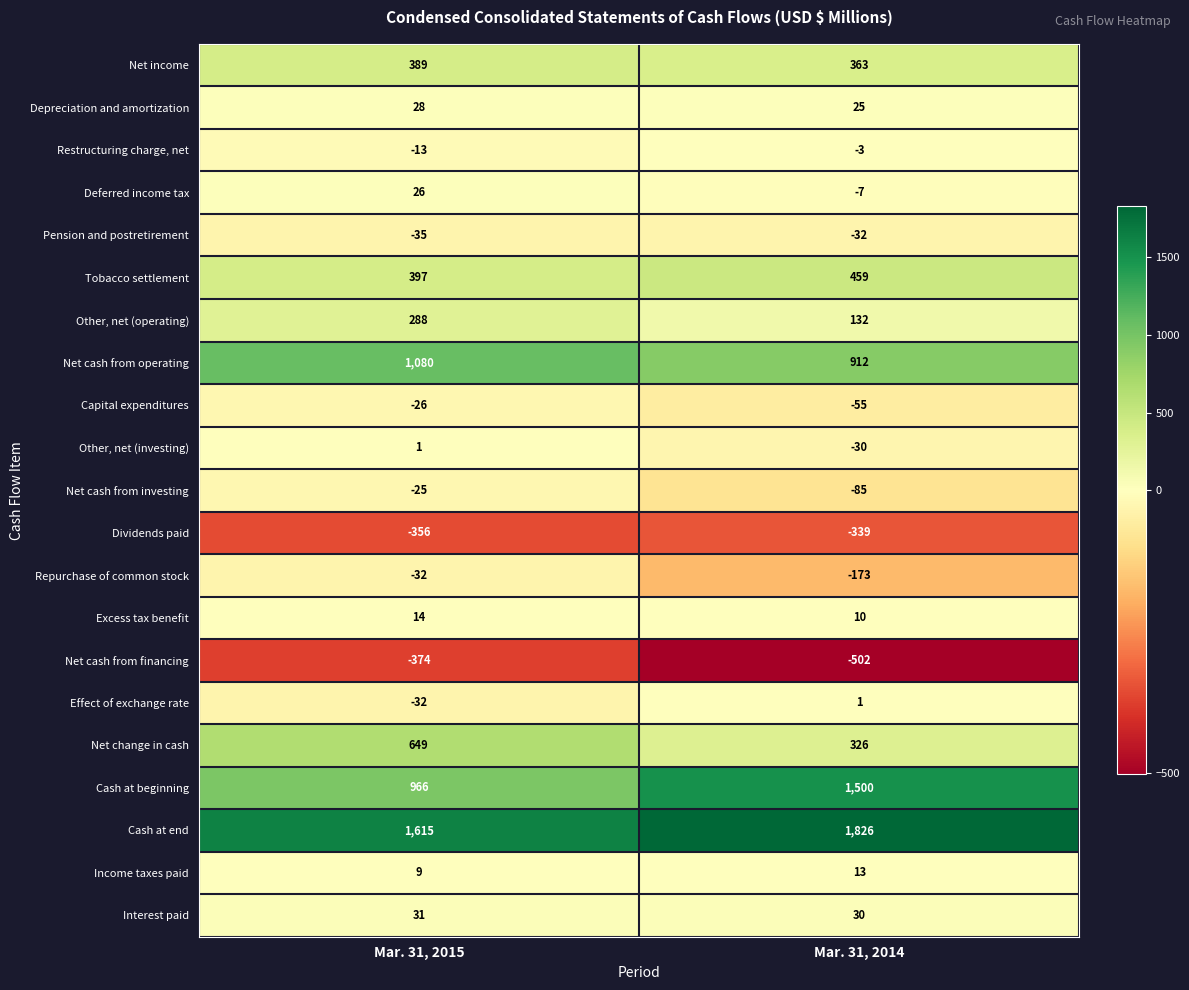

Is it true that Cash at beginning equals 889 at Mar. 31, 2014?

False